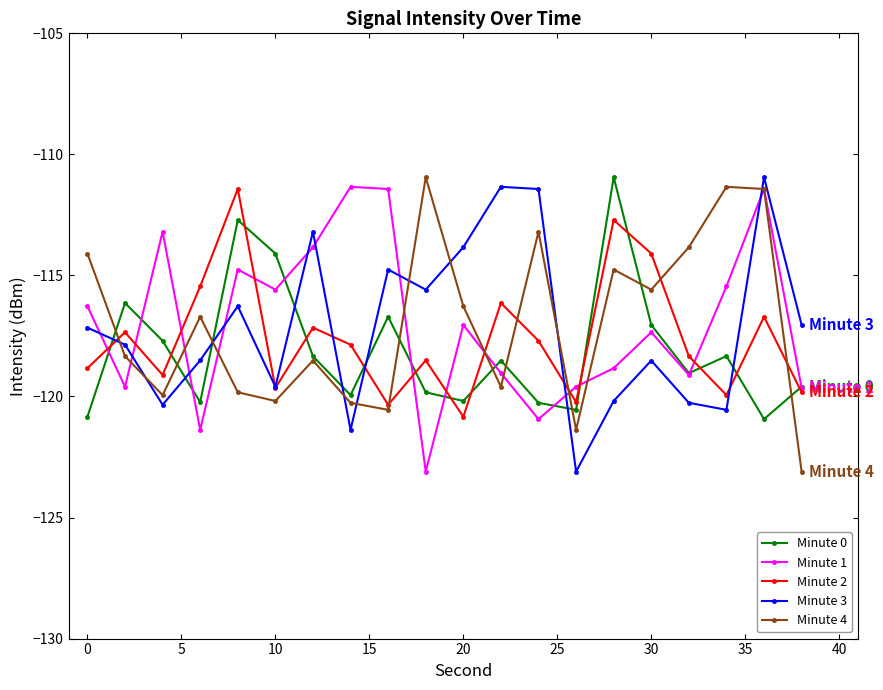

Is this an area chart (filled region under the line)?

No